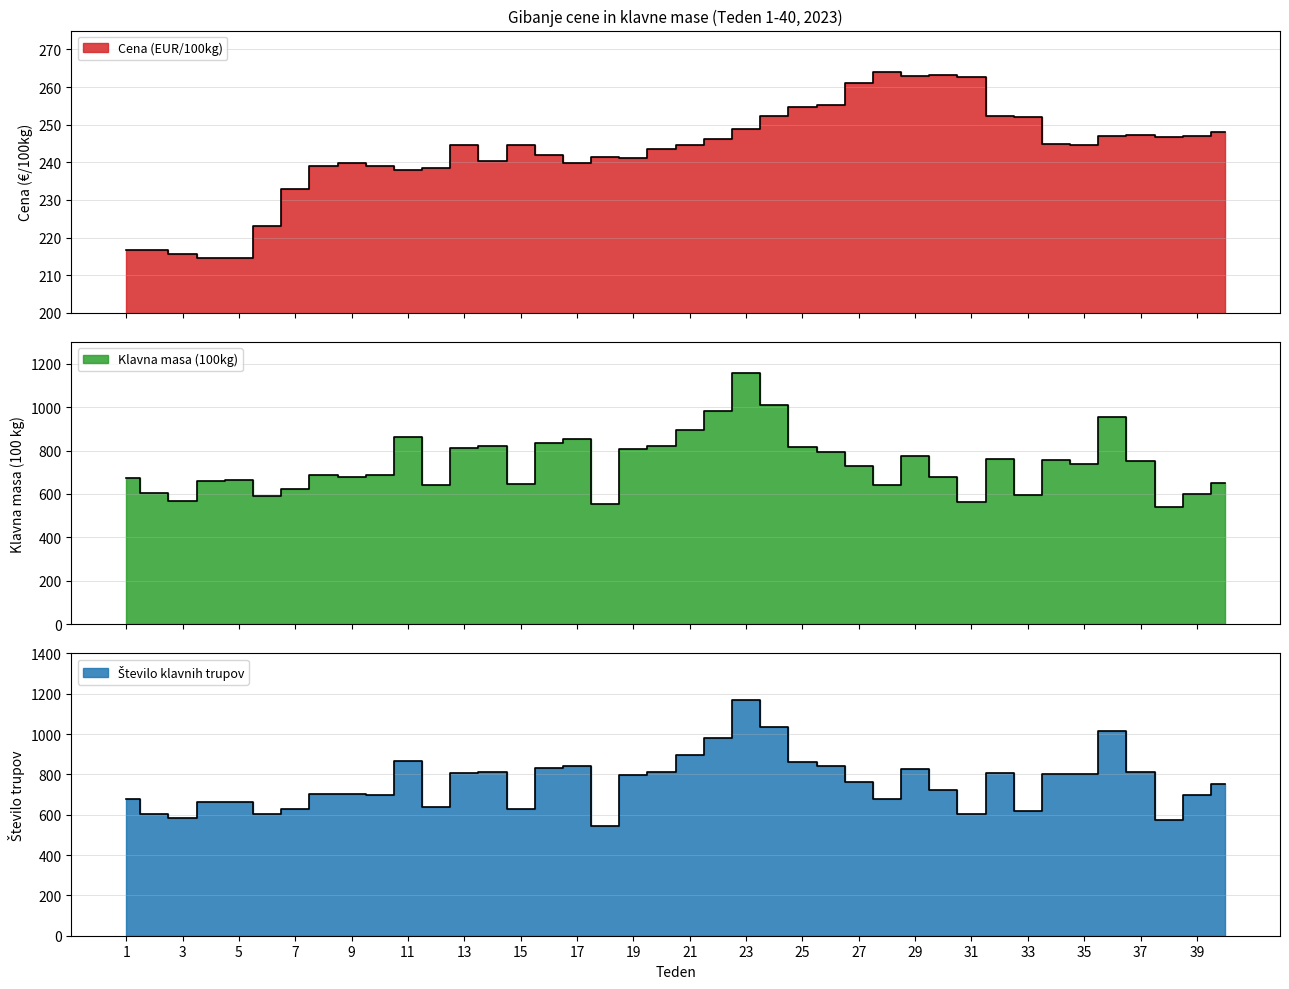

At which label is Število klavnih trupov closest to 857?

25